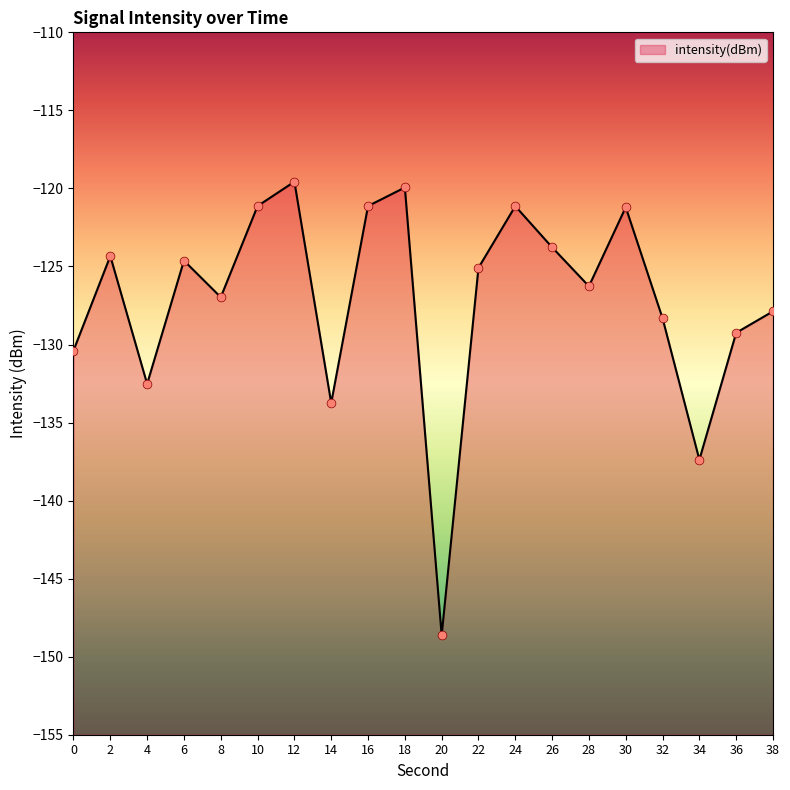

Between 32 and 22, which is larger?

22